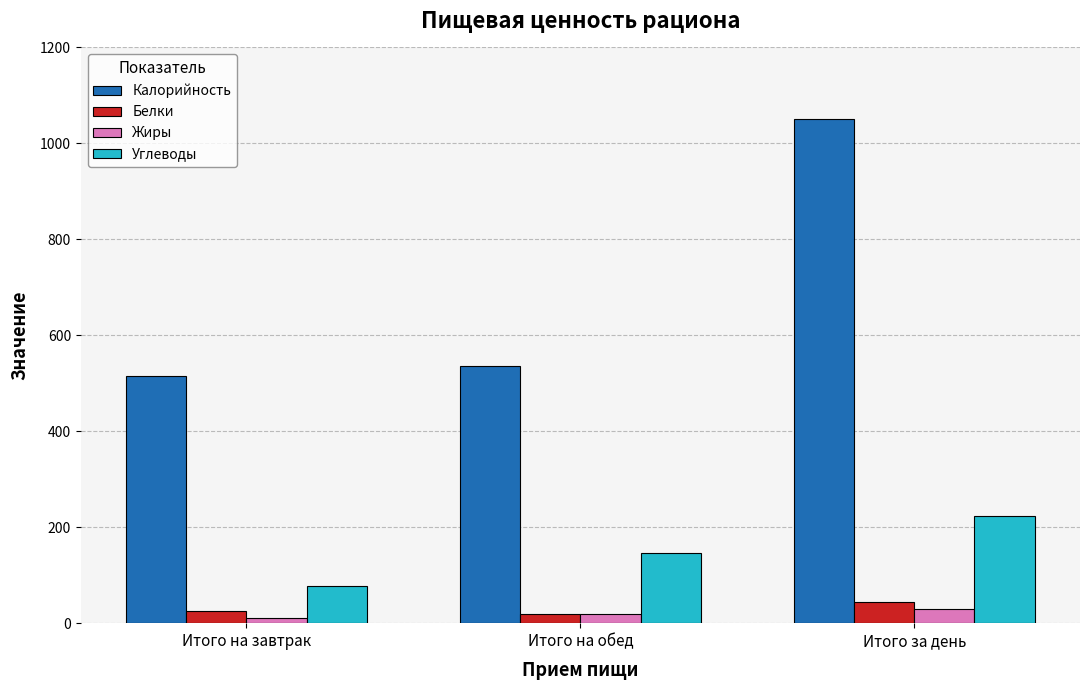

What is the sum of all Белки values?

89.2